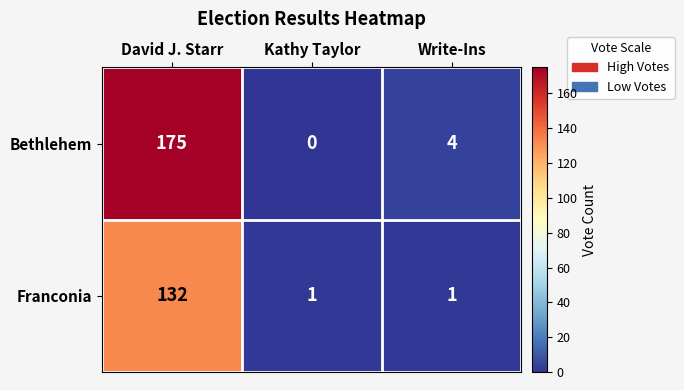

What is the total value across all series at Kathy Taylor?

1